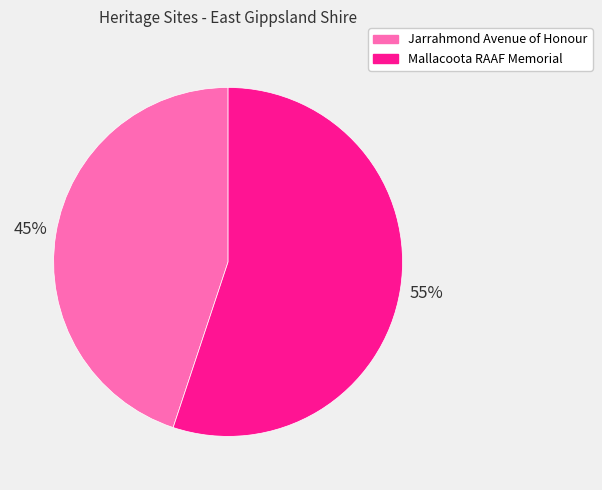

To the nearest percent, what percentage of the pie is Jarrahmond Avenue of Honour?

45%